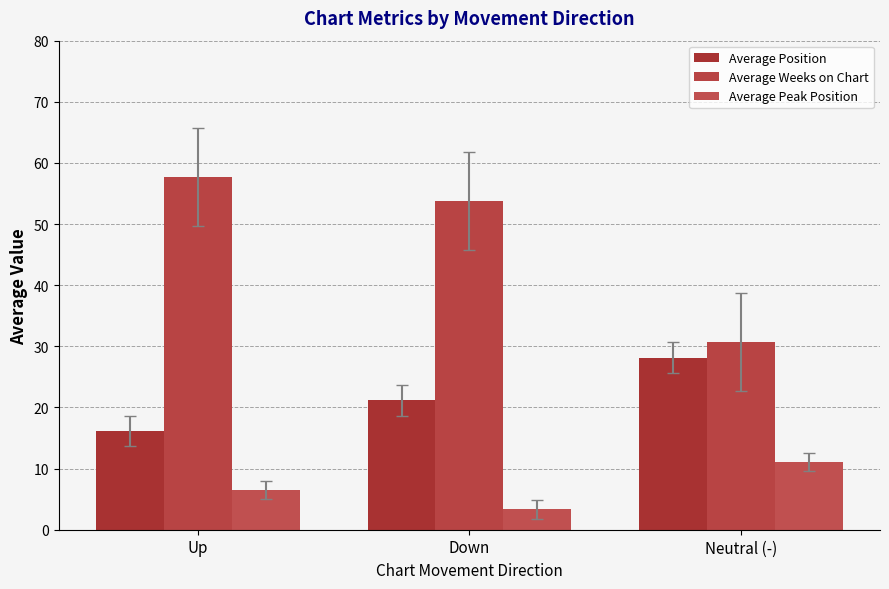

Read the Average Peak Position value at Neutral (-).

11.1